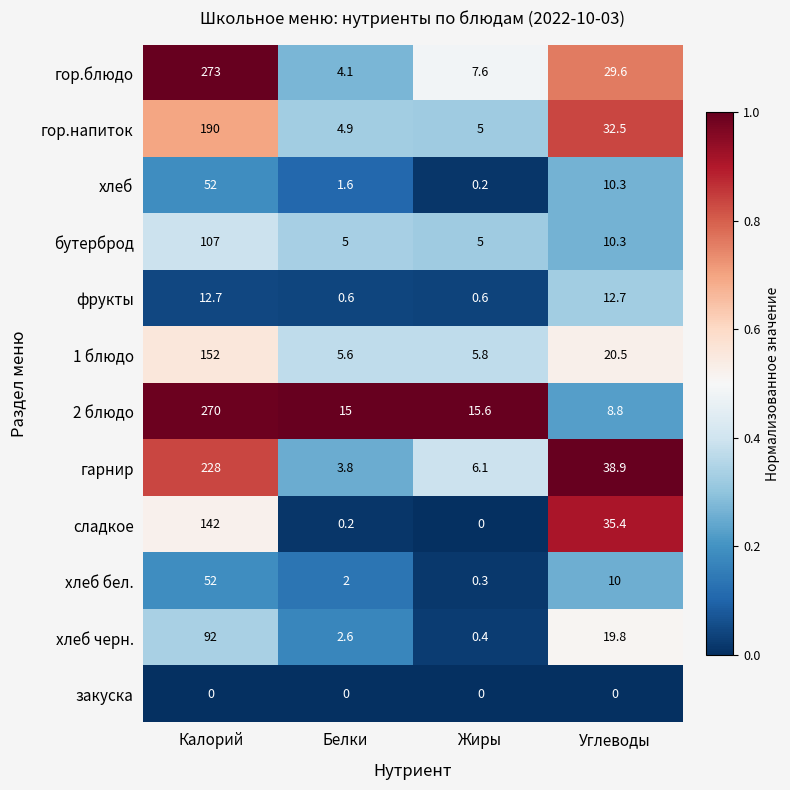

The value of сладкое at Жиры is 0.0. True or false?

True